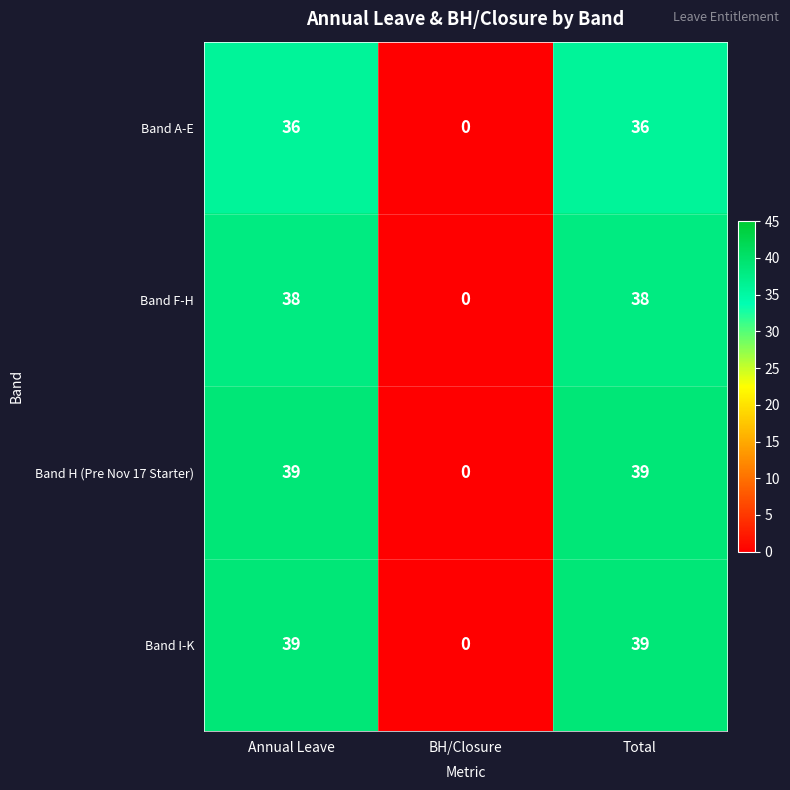

How many series are shown in this chart?

4